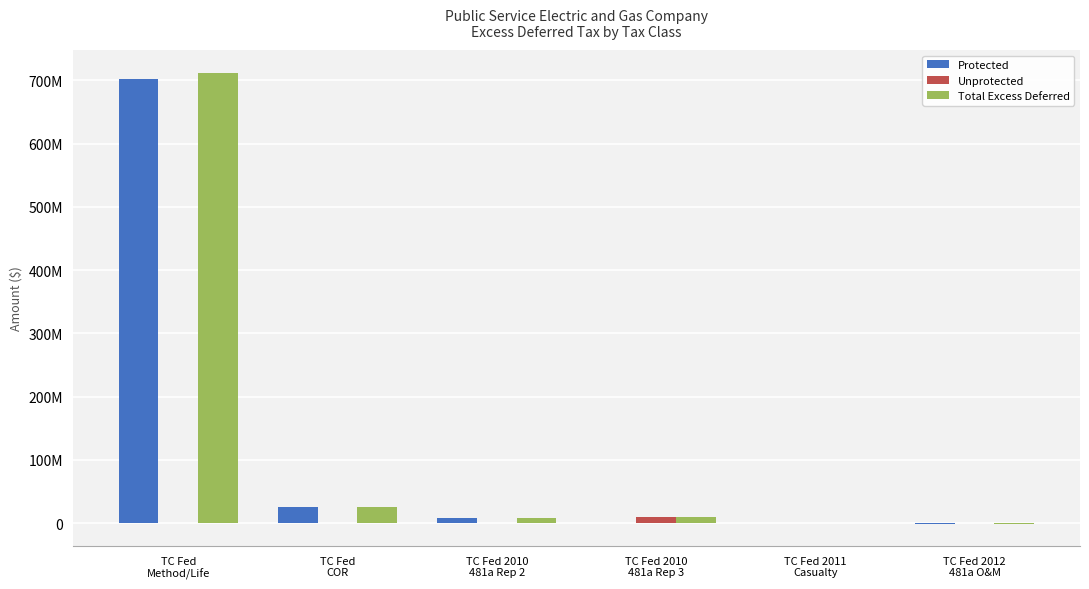

What are all the series names shown in the legend?

Protected, Unprotected, Total Excess Deferred